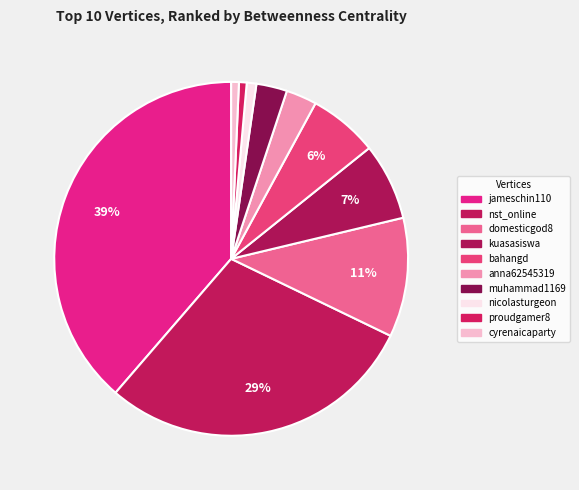

Is there any slice that represents more than half of the pie?

No